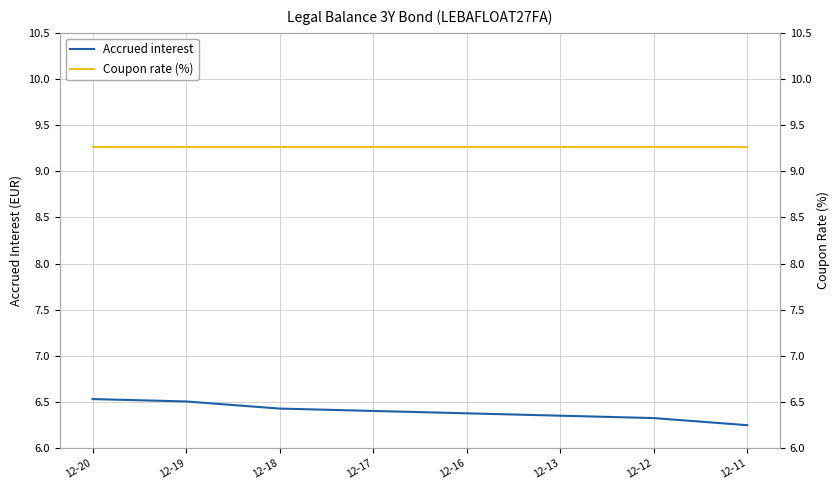

What is the minimum value shown in the chart?

6.2